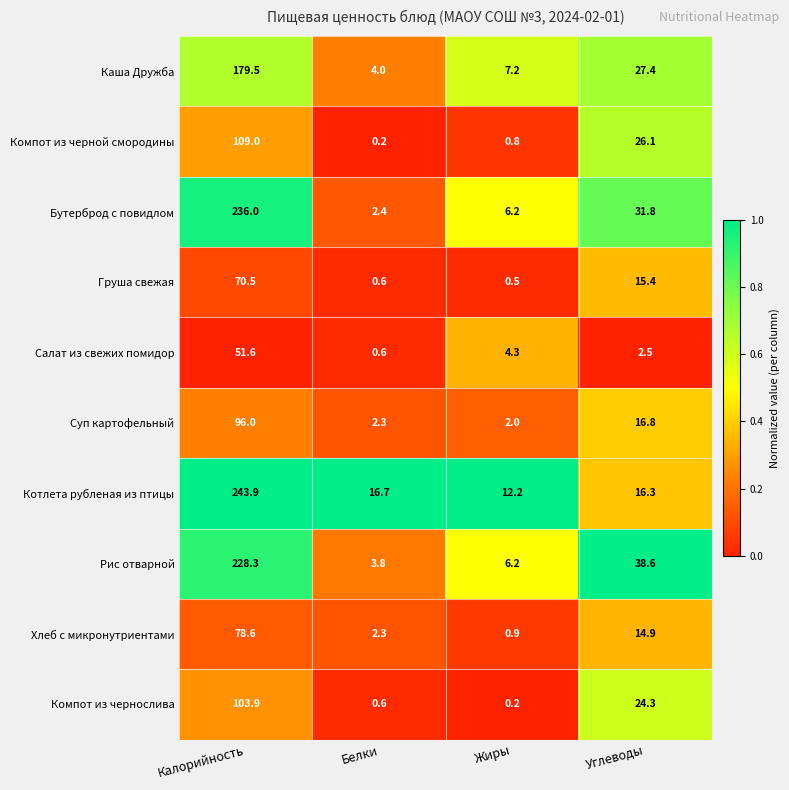

At which category is the sum across all series the highest?

Калорийность